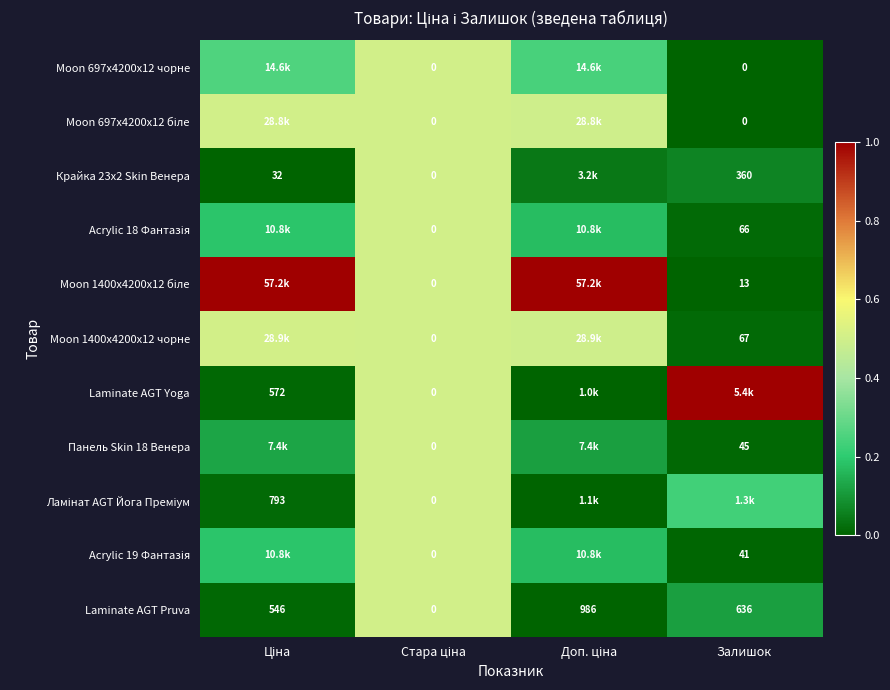

At which category does the chart reach its minimum across all series?

Залишок